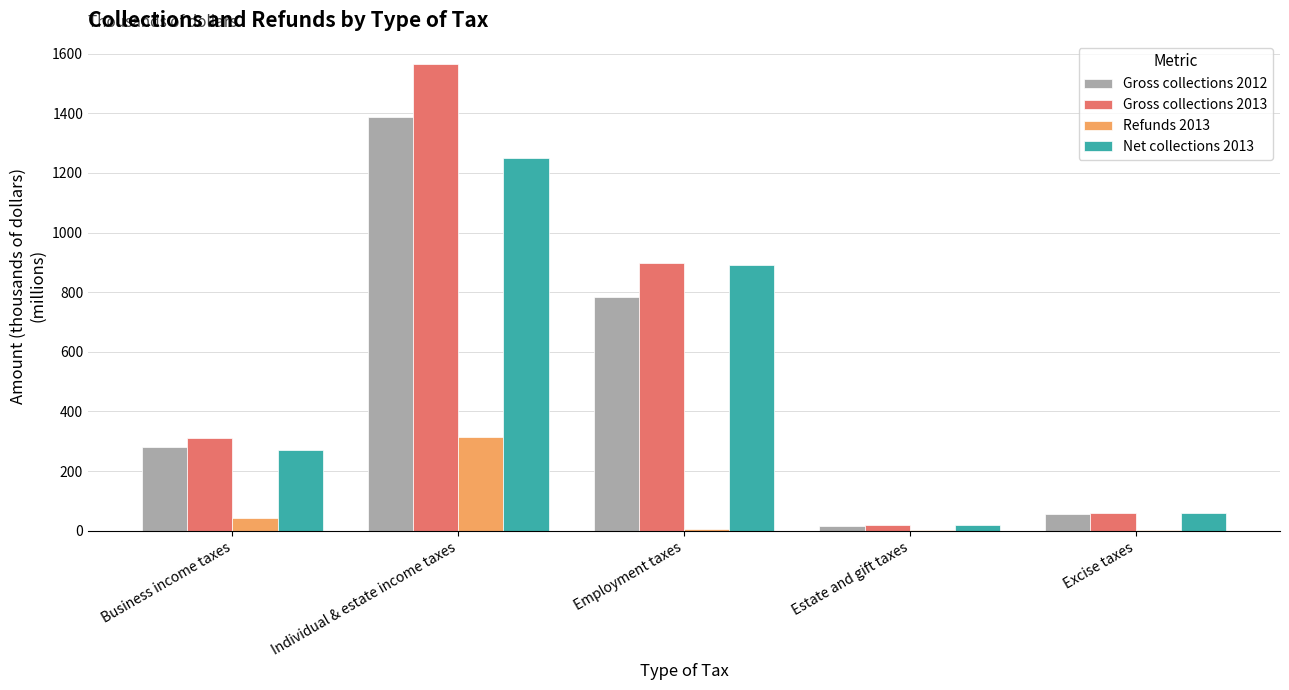

The Net collections 2013 series shows 575.4 at Employment taxes. True or false?

False